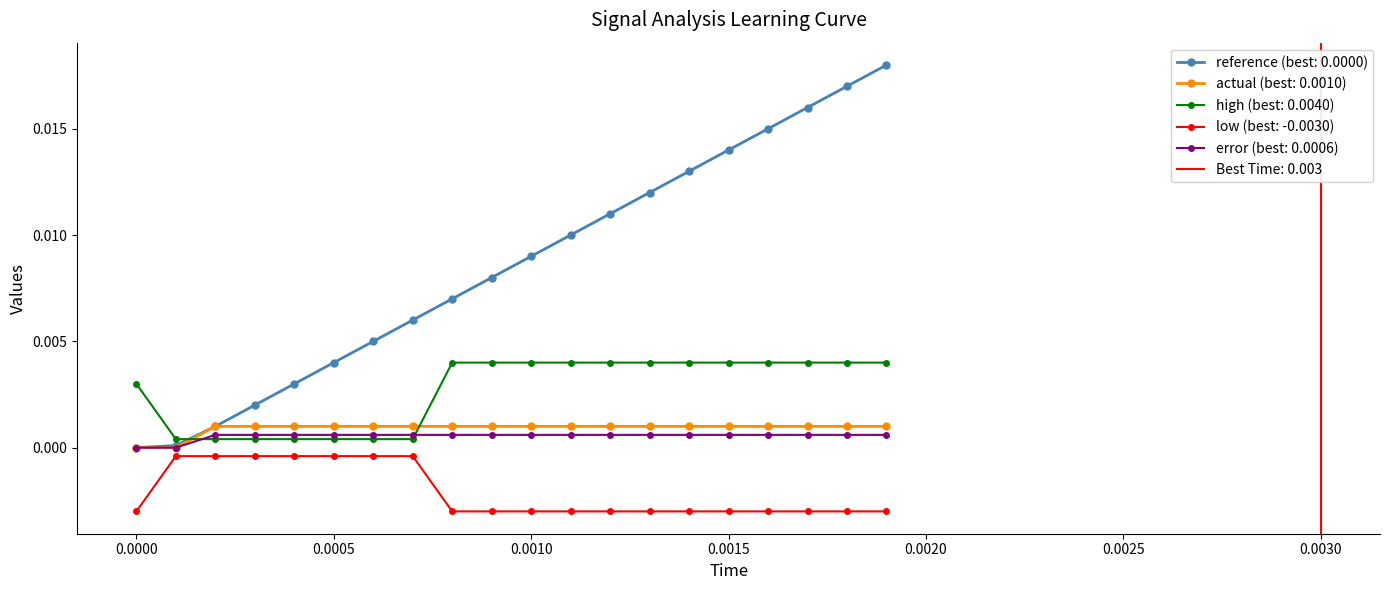

How many lines are shown in the chart?

5